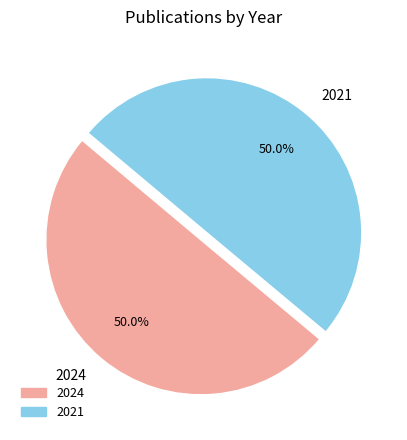

How many segments does this pie chart have?

2